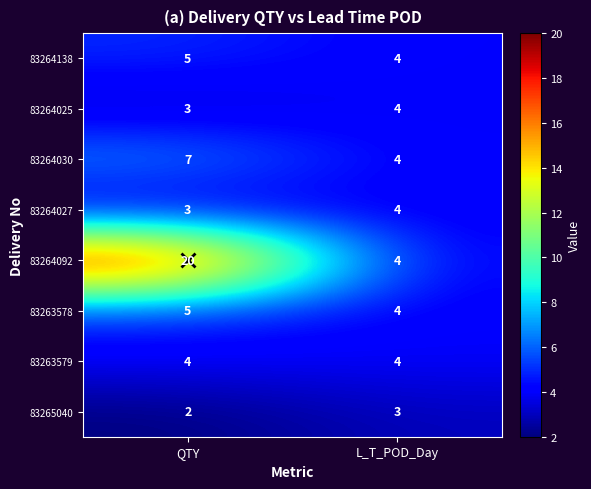

What is the difference between the 83264030 values at L_T_POD_Day and QTY?

3